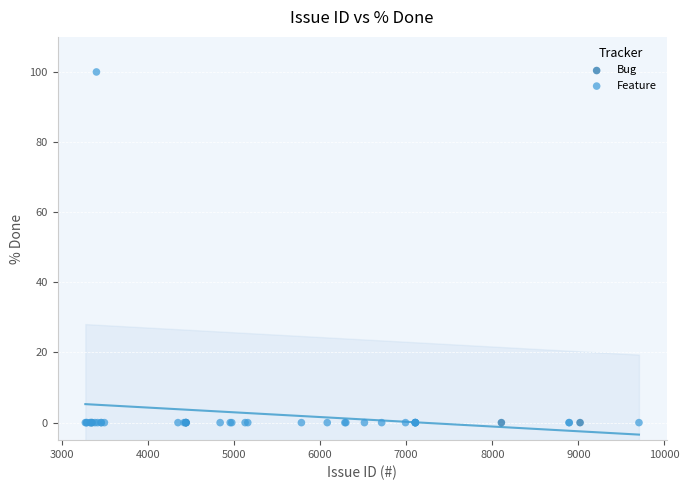

Which series contains the highest Y value?

Feature